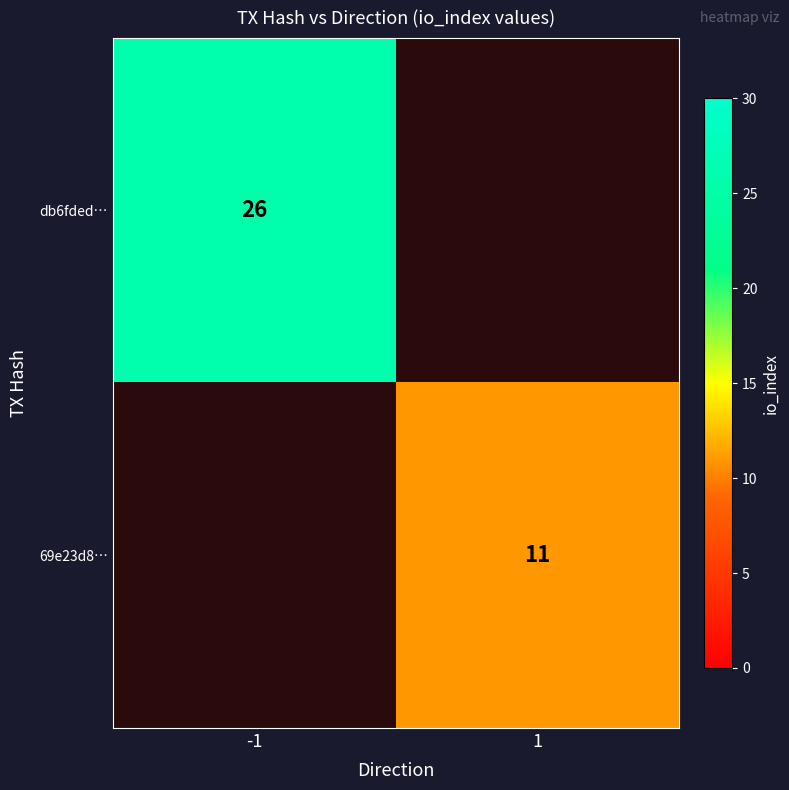

The value of db6fded… at -1 is 26. True or false?

True